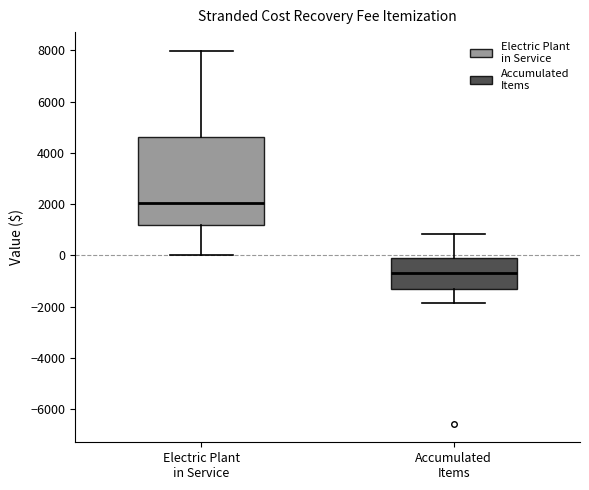

Where does the upper whisker of the box for Electric Plant in Service end on the y-axis? The values are not printed on the chart, so give them approximately, as read against the axis.

8000